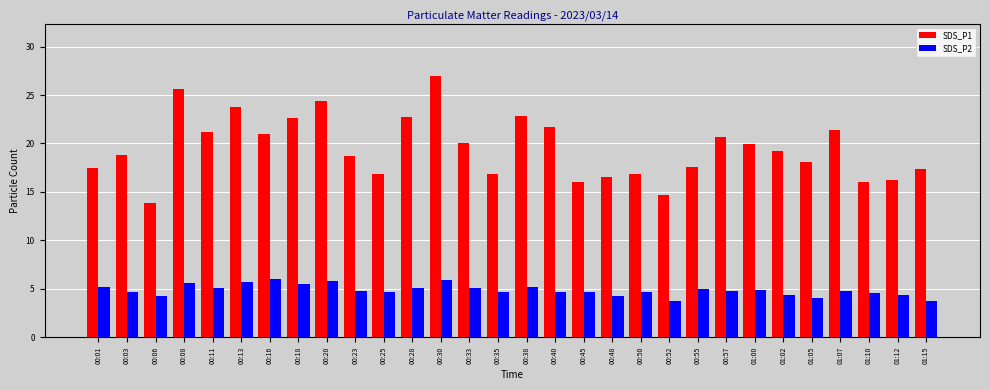

What is the label of the 5th bar from the right?

01:05